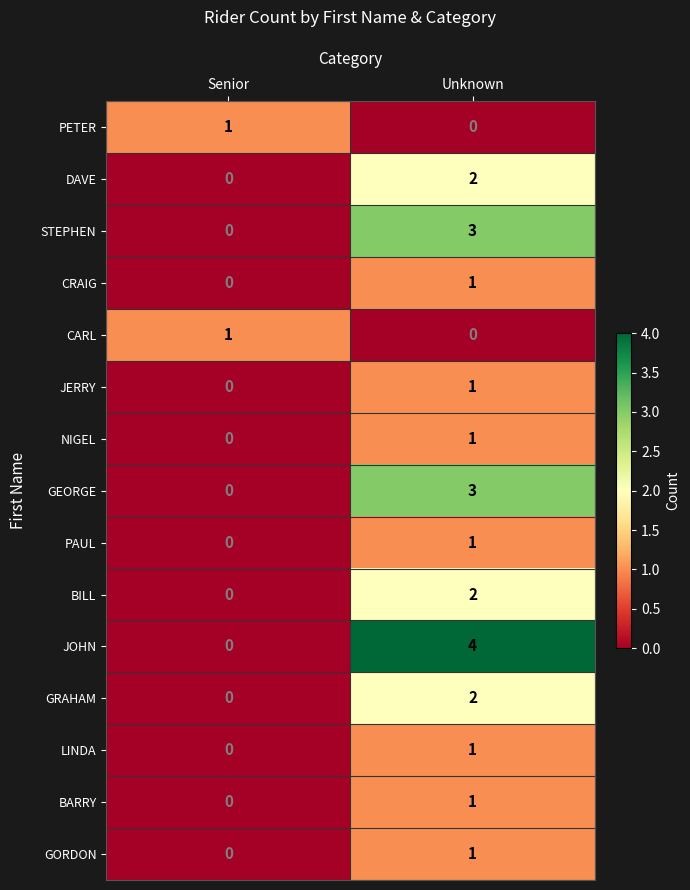

Is it true that LINDA equals -1 at Senior?

False